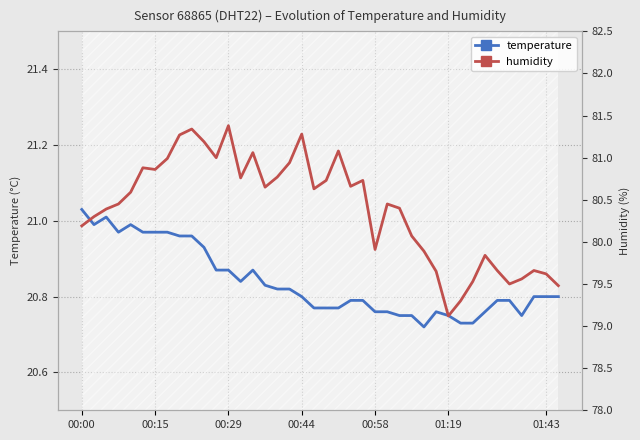

How many lines are shown in the chart?

2